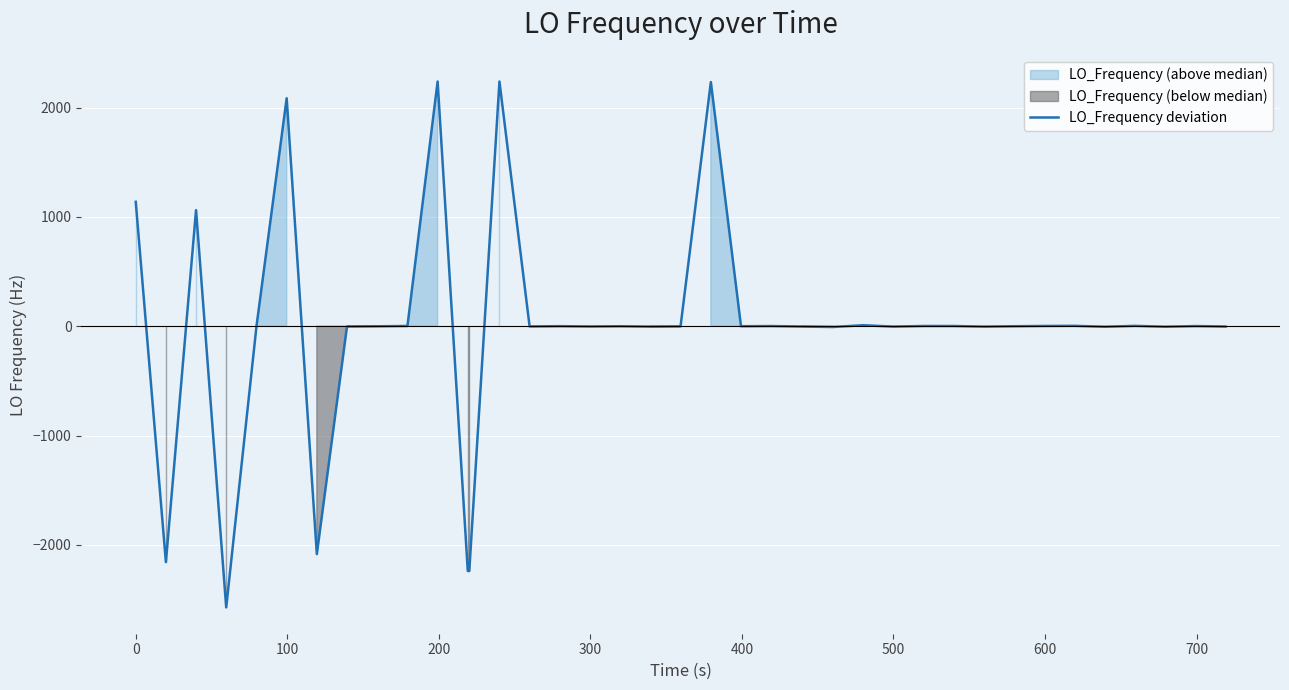

What is the difference between the second highest and second lowest values?

4475.9